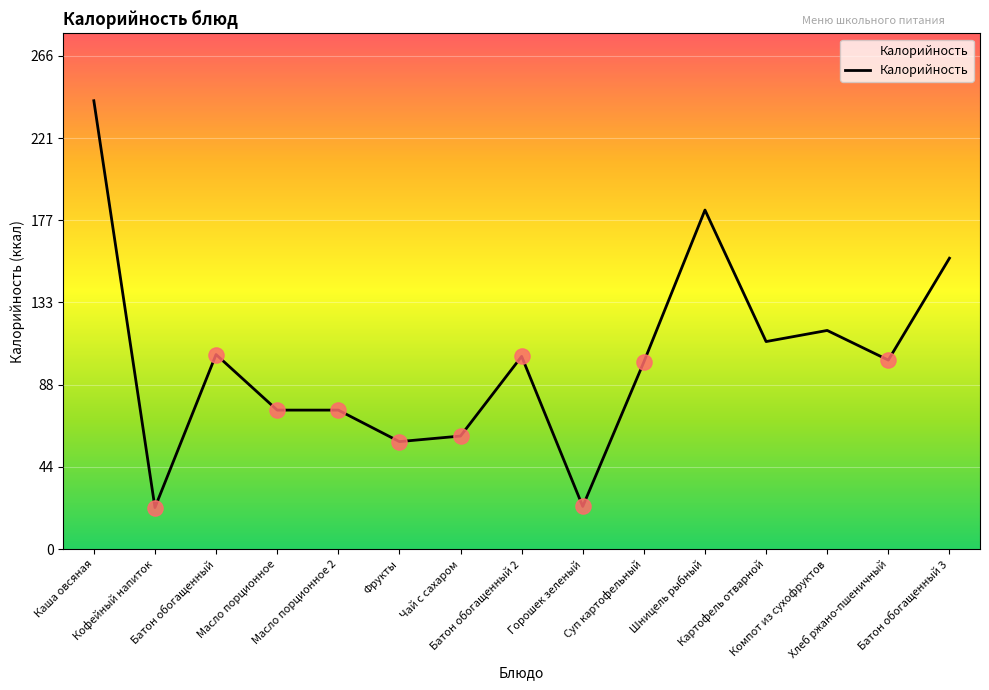

What is the change in value from Батон обогащенный to Чай с сахаром?

-44.0